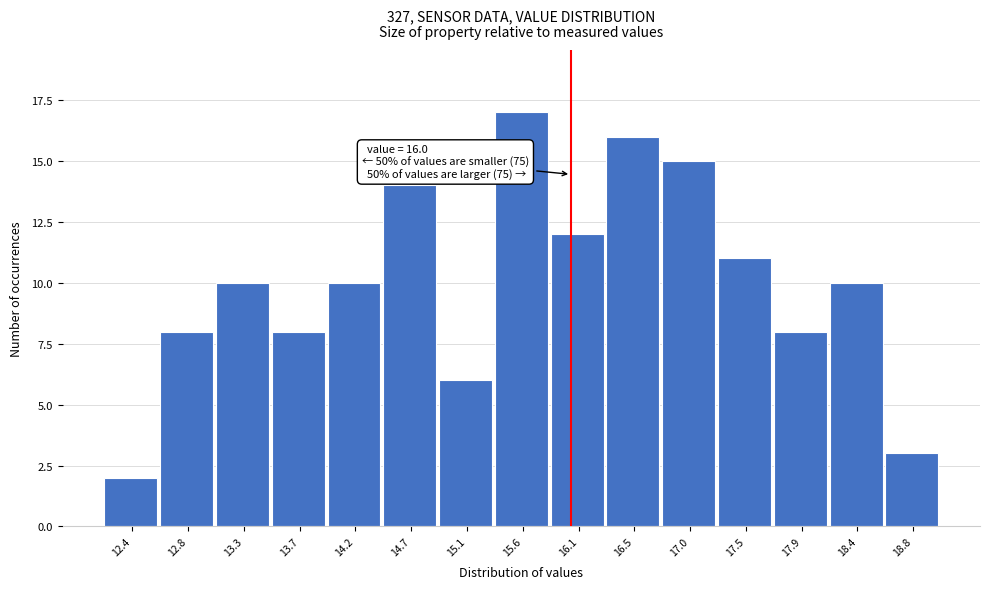

Which range on the x-axis has the tallest bar?

15.35 to 15.85